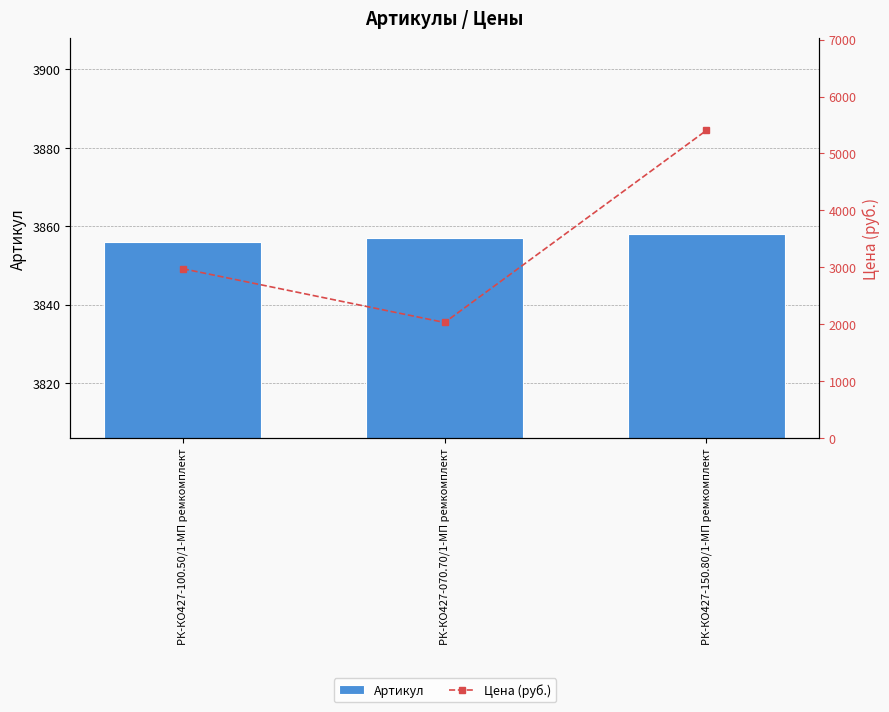

True or false: Артикул has a value of 3857.0 at РК-КО427-070.70/1-МП ремкомплект.

True